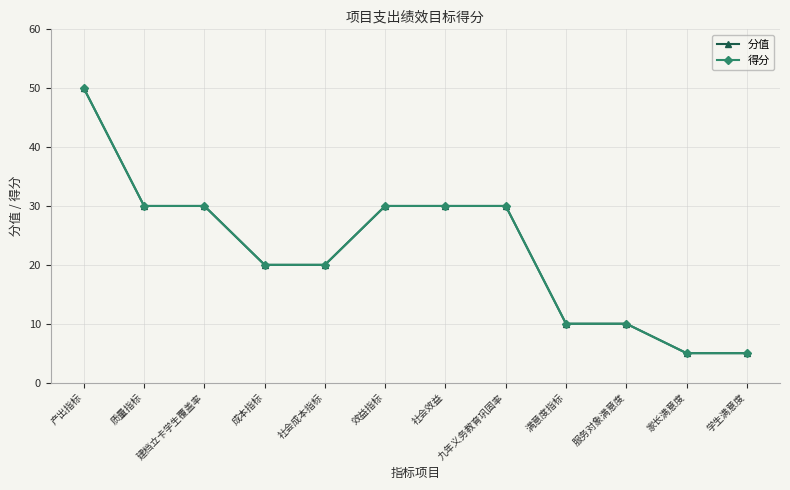

How many lines are shown in the chart?

2